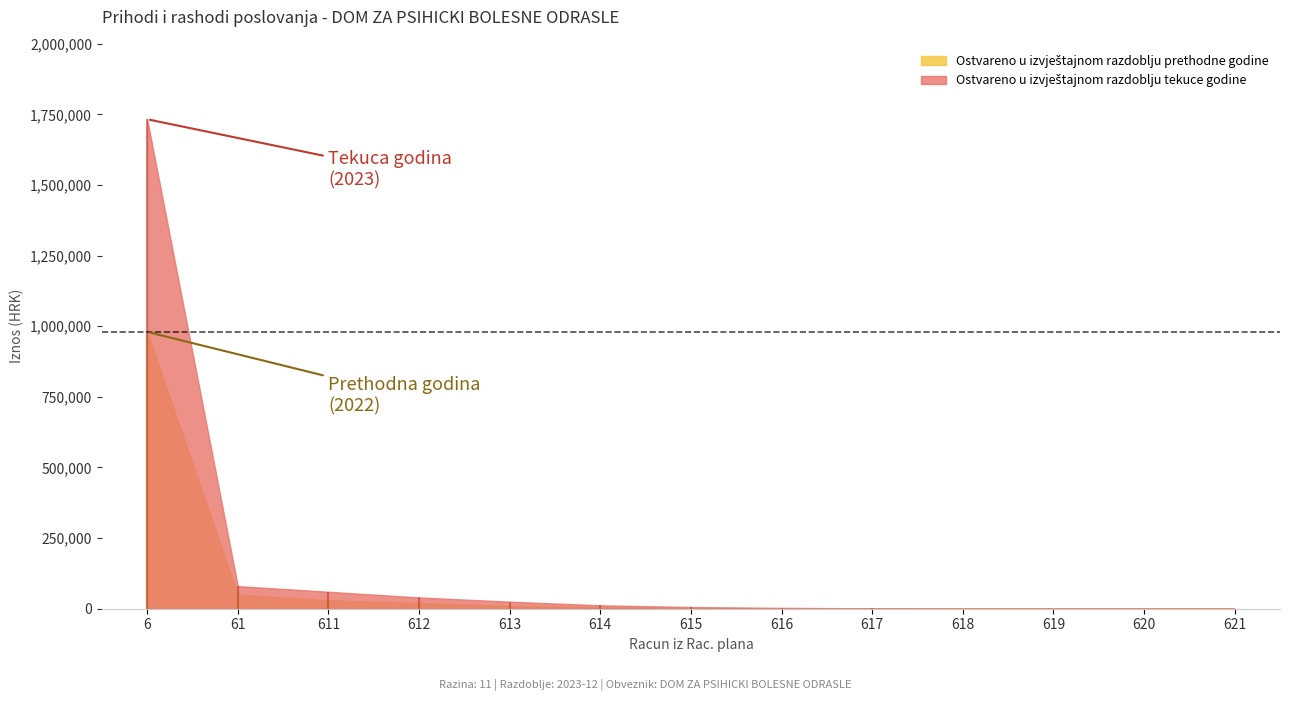

At which label is Ostvareno u izvještajnom razdoblju tekuce godine closest to 866518?

61